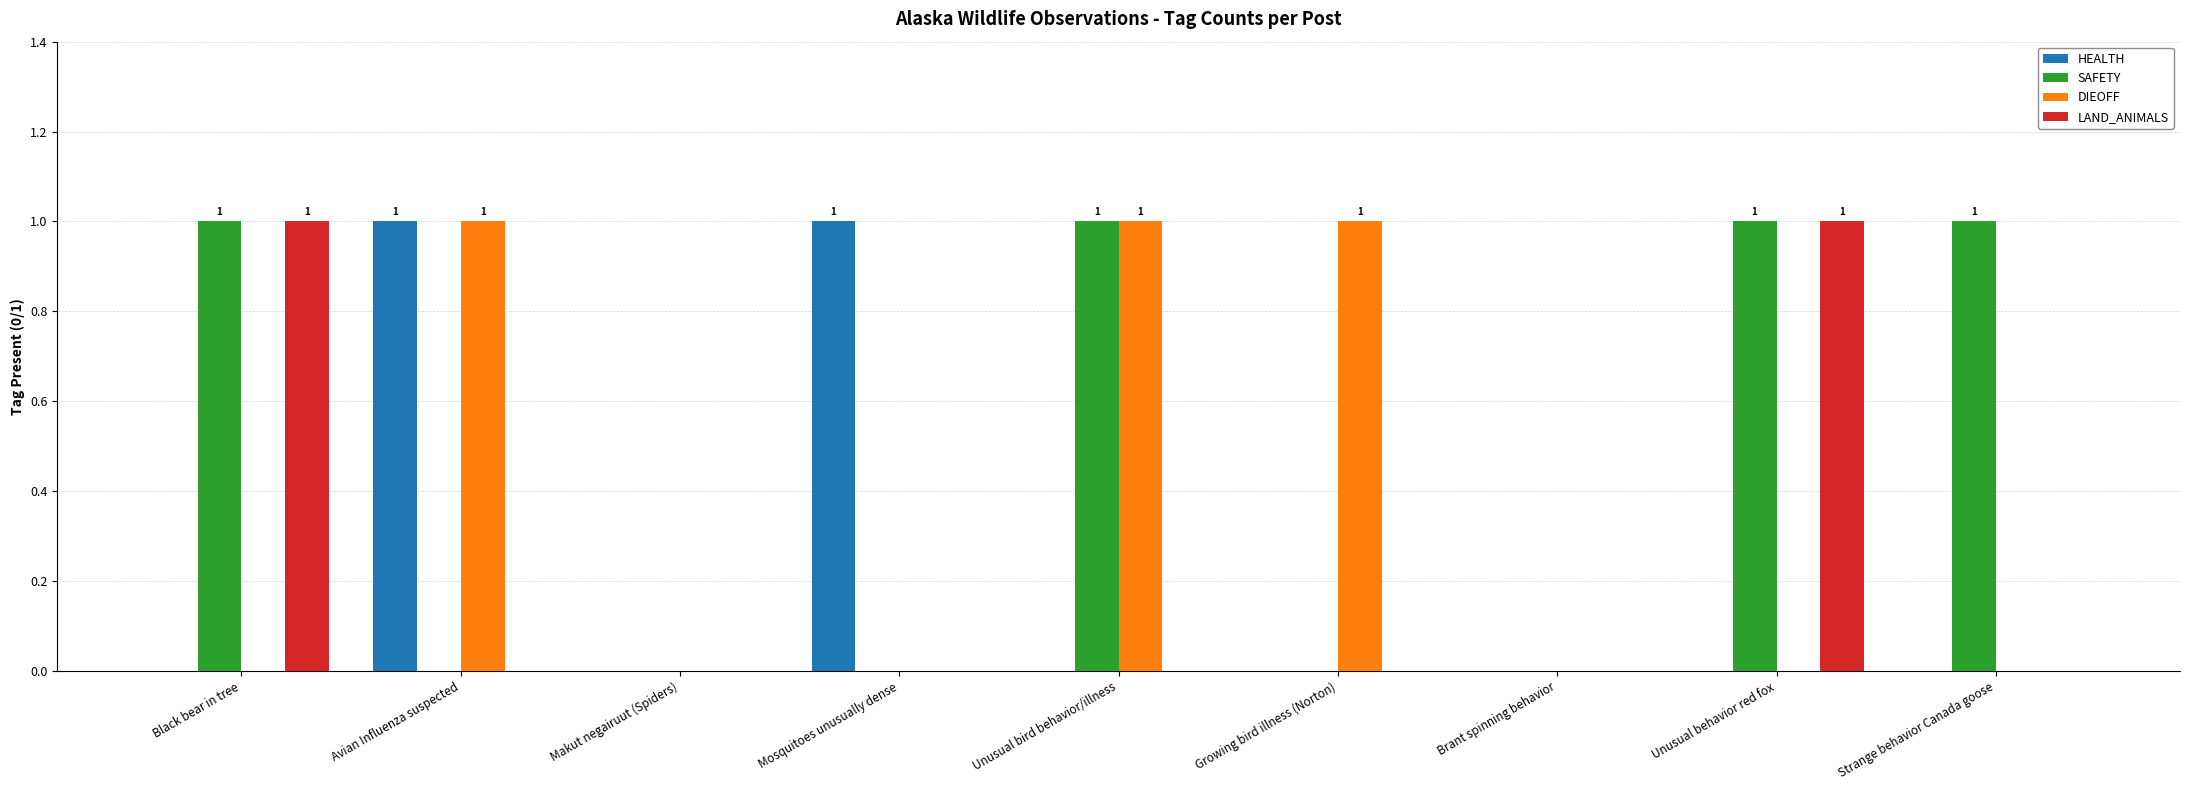

Which series has the largest total across all categories?

SAFETY